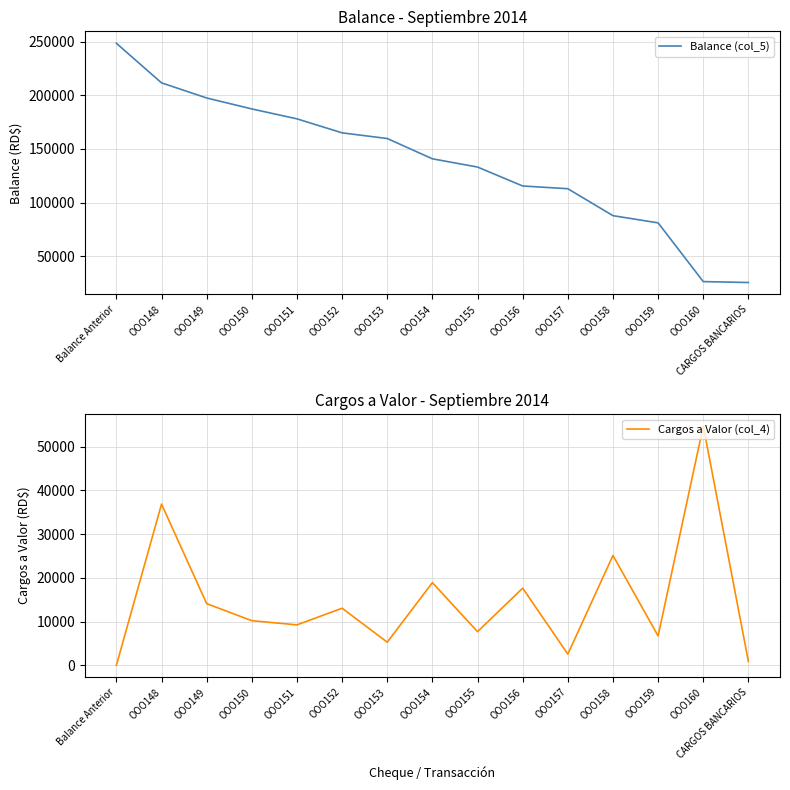

What is the spread (max minus min) of values at OOO154?

121930.1